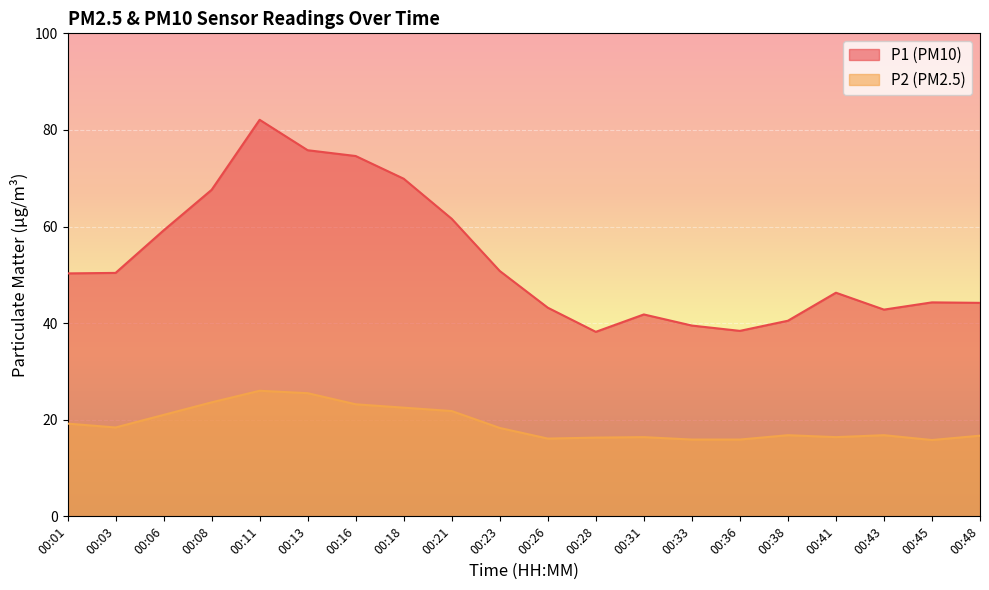

Which has a higher value, 00:41 or 00:18?

00:18